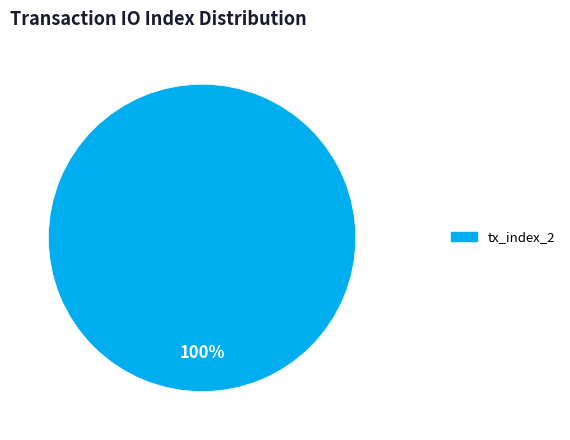

Does any single category account for the majority?

Yes